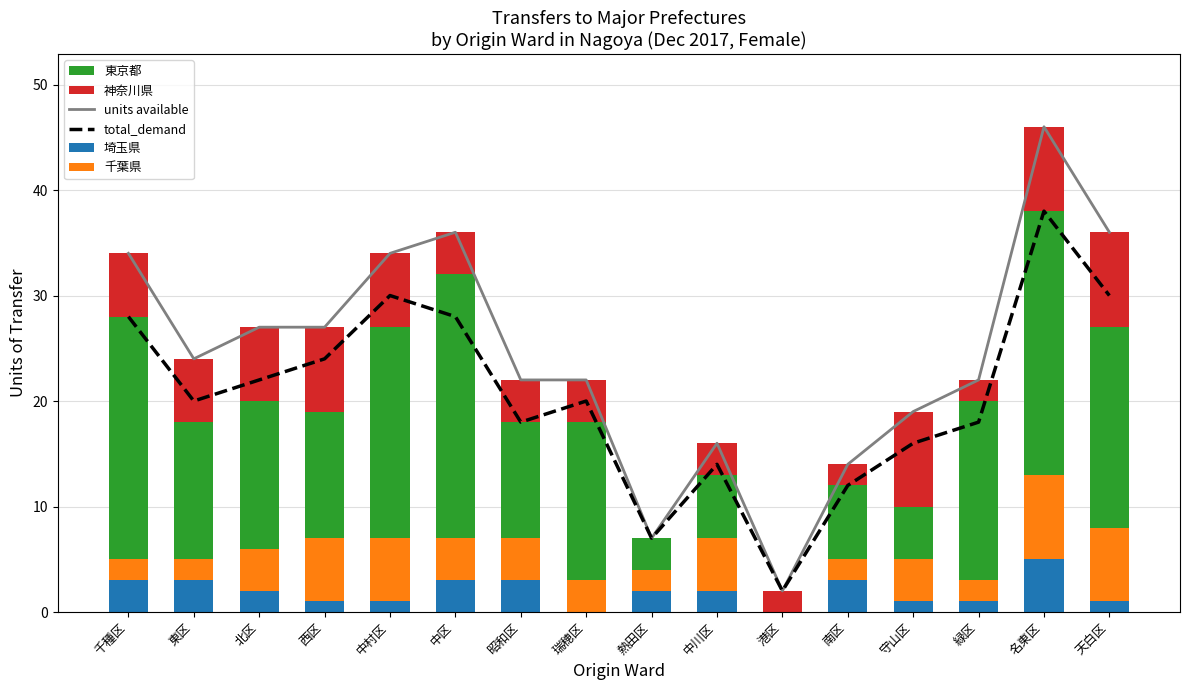

True or false: 神奈川県 has a value of 5 at 名東区.

False